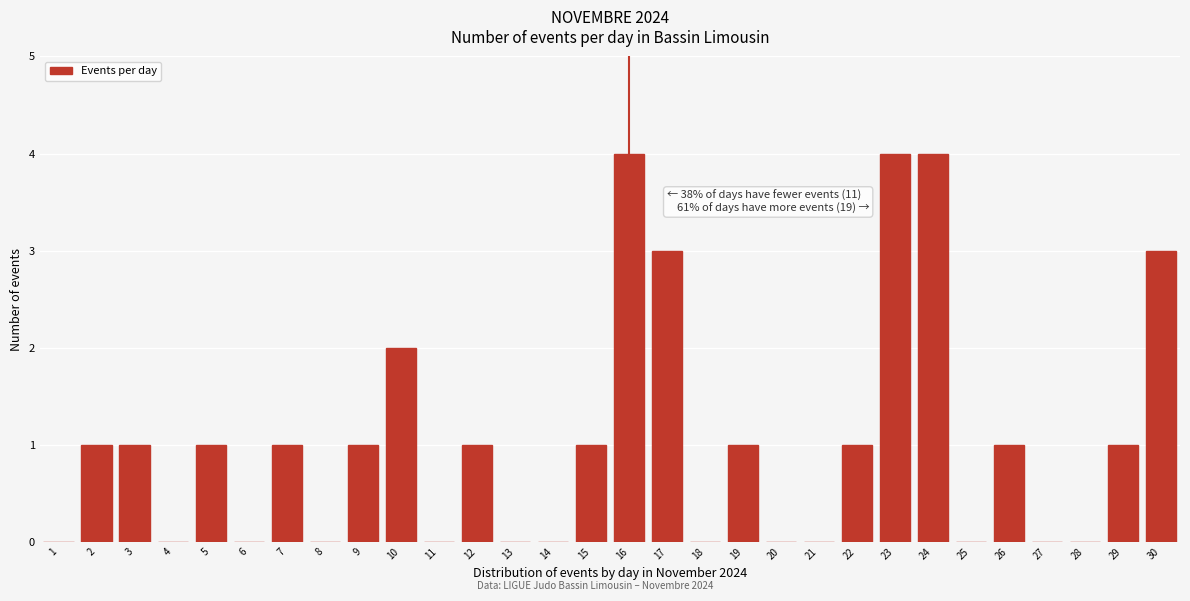

Reading left to right, extract all data points from this chart.

1=0	2=1	3=1	4=0	5=1	6=0	7=1	8=0	9=1	10=2	11=0	12=1	13=0	14=0	15=1	16=4	17=3	18=0	19=1	20=0	21=0	22=1	23=4	24=4	25=0	26=1	27=0	28=0	29=1	30=3